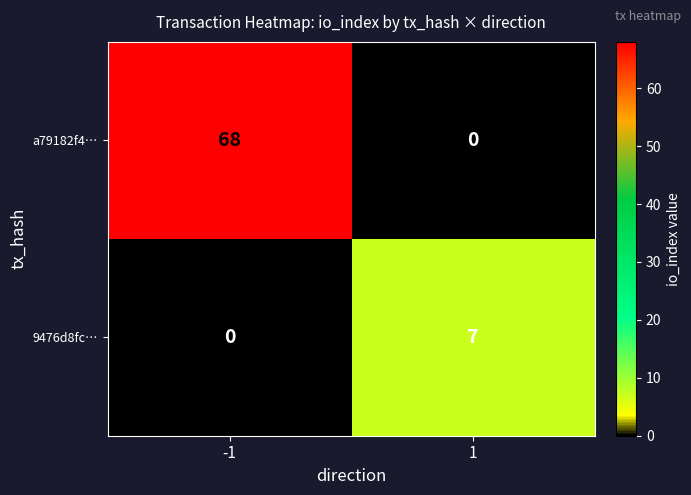

Which series has the largest total across all categories?

a79182f4…